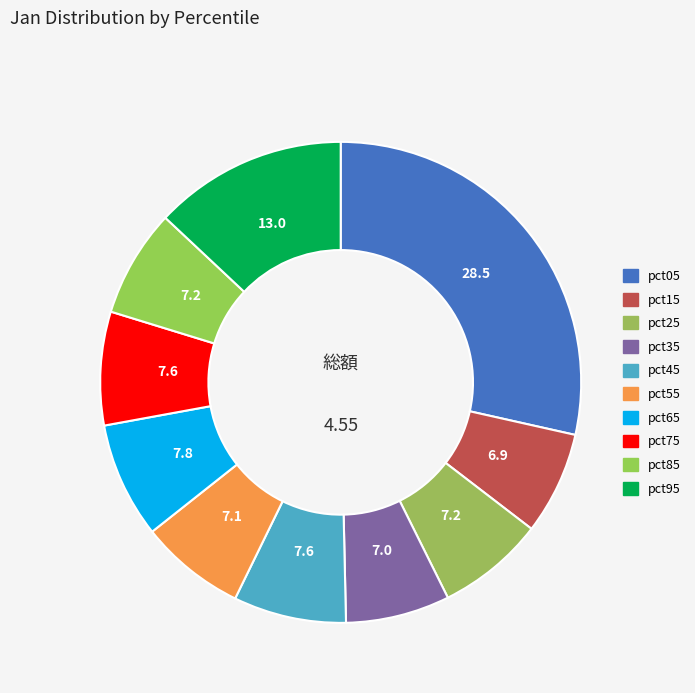

Count the number of slices in the pie.

10